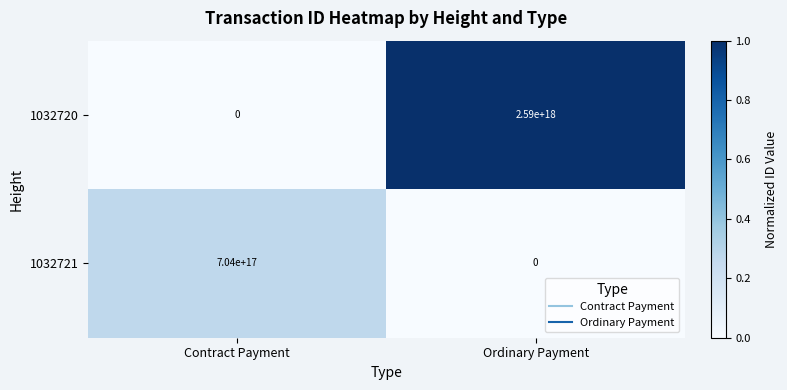

Between Contract Payment and Ordinary Payment, which series saw the biggest shift?

1032720